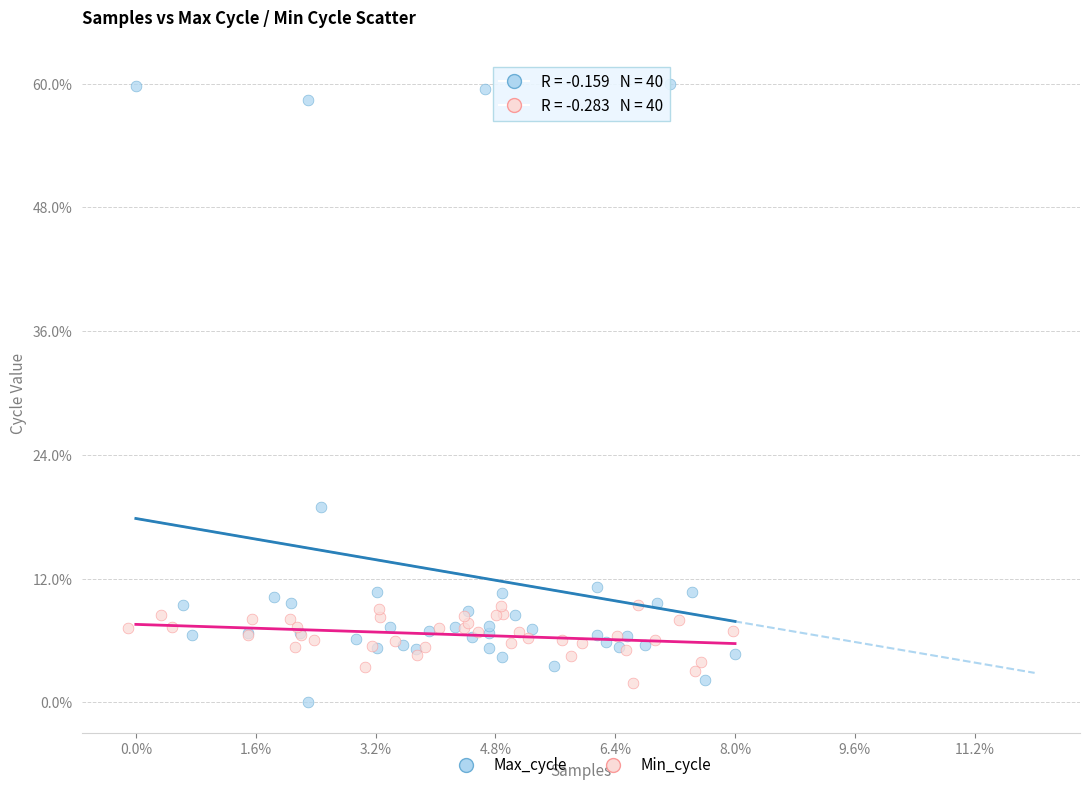

What are all the series names shown in the legend?

Max_cycle, Min_cycle